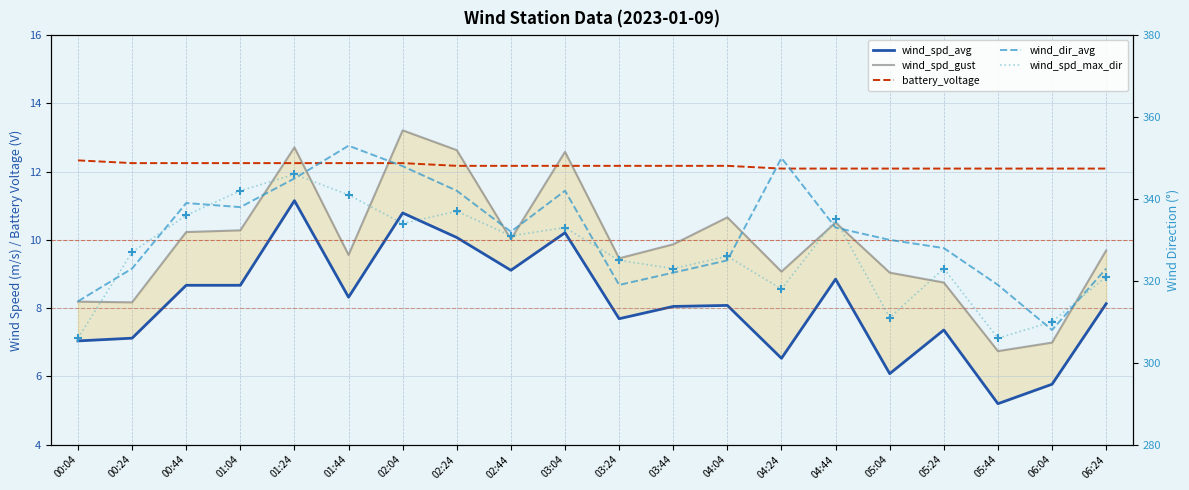

Which series has the largest total across all categories?

wind_dir_avg